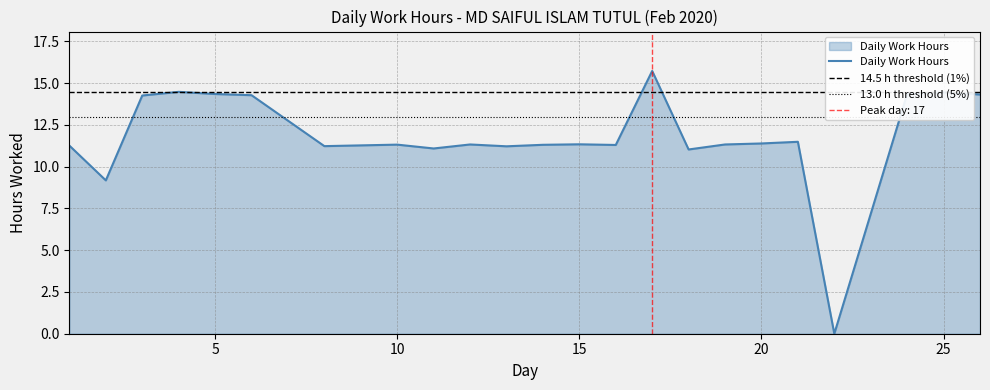

Where is the data nearest to the value 7?

2